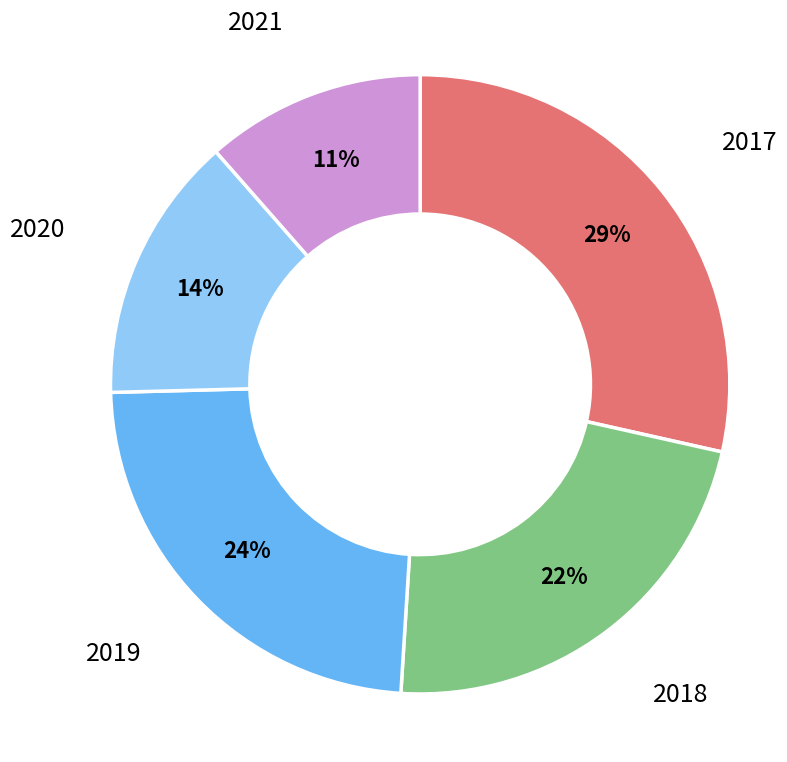

Is the sum of 2017 and 2021 greater than half?

No